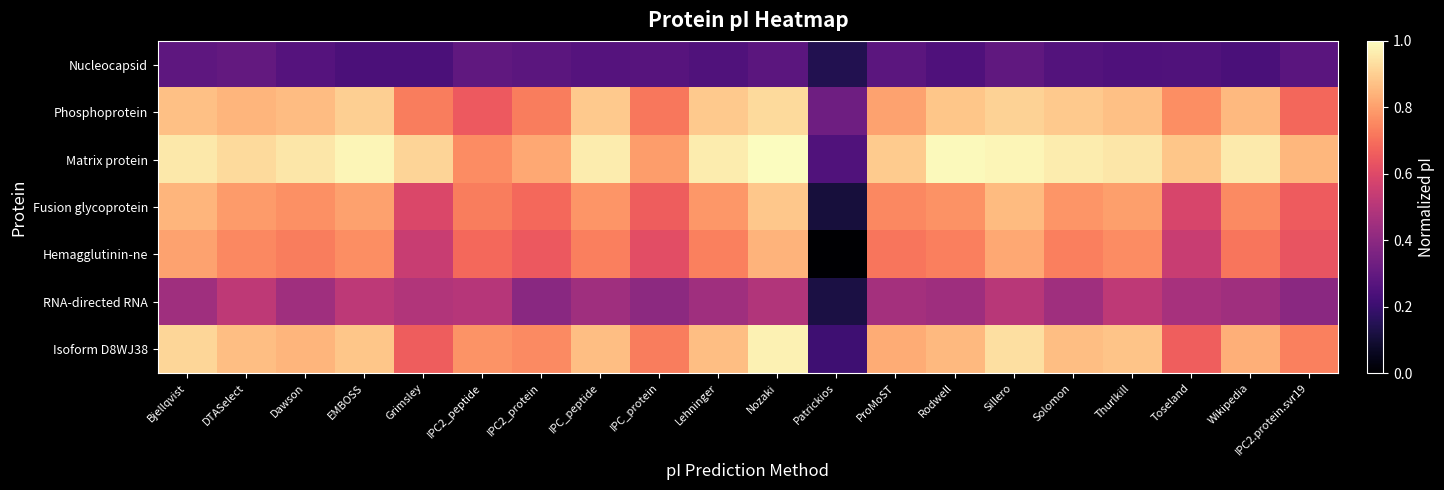

Reading left to right, transcribe all the data shown in this chart.

Nucleocapsid: Bjellqvist=0.3	DTASelect=0.3	Dawson=0.3	EMBOSS=0.2	Grimsley=0.2	IPC2_peptide=0.3	IPC2_protein=0.3	IPC_peptide=0.3	IPC_protein=0.3	Lehninger=0.3	Nozaki=0.3	Patrickios=0.1	ProMoST=0.3	Rodwell=0.2	Sillero=0.3	Solomon=0.3	Thurlkill=0.2	Toseland=0.3	Wikipedia=0.2	IPC2.protein.svr19=0.3
Phosphoprotein: Bjellqvist=0.9	DTASelect=0.8	Dawson=0.9	EMBOSS=0.9	Grimsley=0.7	IPC2_peptide=0.7	IPC2_protein=0.7	IPC_peptide=0.9	IPC_protein=0.7	Lehninger=0.9	Nozaki=0.9	Patrickios=0.3	ProMoST=0.8	Rodwell=0.9	Sillero=0.9	Solomon=0.9	Thurlkill=0.9	Toseland=0.8	Wikipedia=0.9	IPC2.protein.svr19=0.7
Matrix protein: Bjellqvist=1.0	DTASelect=0.9	Dawson=1.0	EMBOSS=1.0	Grimsley=0.9	IPC2_peptide=0.8	IPC2_protein=0.8	IPC_peptide=1.0	IPC_protein=0.8	Lehninger=1.0	Nozaki=1.0	Patrickios=0.3	ProMoST=0.9	Rodwell=1.0	Sillero=1.0	Solomon=1.0	Thurlkill=1.0	Toseland=0.9	Wikipedia=1.0	IPC2.protein.svr19=0.8
Fusion glycoprotein: Bjellqvist=0.8	DTASelect=0.8	Dawson=0.8	EMBOSS=0.8	Grimsley=0.6	IPC2_peptide=0.7	IPC2_protein=0.7	IPC_peptide=0.8	IPC_protein=0.7	Lehninger=0.8	Nozaki=0.9	Patrickios=0.1	ProMoST=0.8	Rodwell=0.8	Sillero=0.9	Solomon=0.8	Thurlkill=0.8	Toseland=0.6	Wikipedia=0.8	IPC2.protein.svr19=0.7
Hemagglutinin-ne: Bjellqvist=0.8	DTASelect=0.8	Dawson=0.7	EMBOSS=0.8	Grimsley=0.5	IPC2_peptide=0.7	IPC2_protein=0.6	IPC_peptide=0.7	IPC_protein=0.6	Lehninger=0.7	Nozaki=0.8	Patrickios=0.0	ProMoST=0.7	Rodwell=0.7	Sillero=0.8	Solomon=0.7	Thurlkill=0.8	Toseland=0.5	Wikipedia=0.7	IPC2.protein.svr19=0.6
RNA-directed RNA: Bjellqvist=0.4	DTASelect=0.5	Dawson=0.4	EMBOSS=0.5	Grimsley=0.5	IPC2_peptide=0.5	IPC2_protein=0.4	IPC_peptide=0.4	IPC_protein=0.4	Lehninger=0.4	Nozaki=0.5	Patrickios=0.1	ProMoST=0.5	Rodwell=0.4	Sillero=0.5	Solomon=0.4	Thurlkill=0.5	Toseland=0.5	Wikipedia=0.4	IPC2.protein.svr19=0.4
Isoform D8WJ38: Bjellqvist=0.9	DTASelect=0.9	Dawson=0.8	EMBOSS=0.9	Grimsley=0.7	IPC2_peptide=0.8	IPC2_protein=0.8	IPC_peptide=0.9	IPC_protein=0.7	Lehninger=0.9	Nozaki=1.0	Patrickios=0.2	ProMoST=0.8	Rodwell=0.9	Sillero=0.9	Solomon=0.9	Thurlkill=0.9	Toseland=0.7	Wikipedia=0.8	IPC2.protein.svr19=0.7